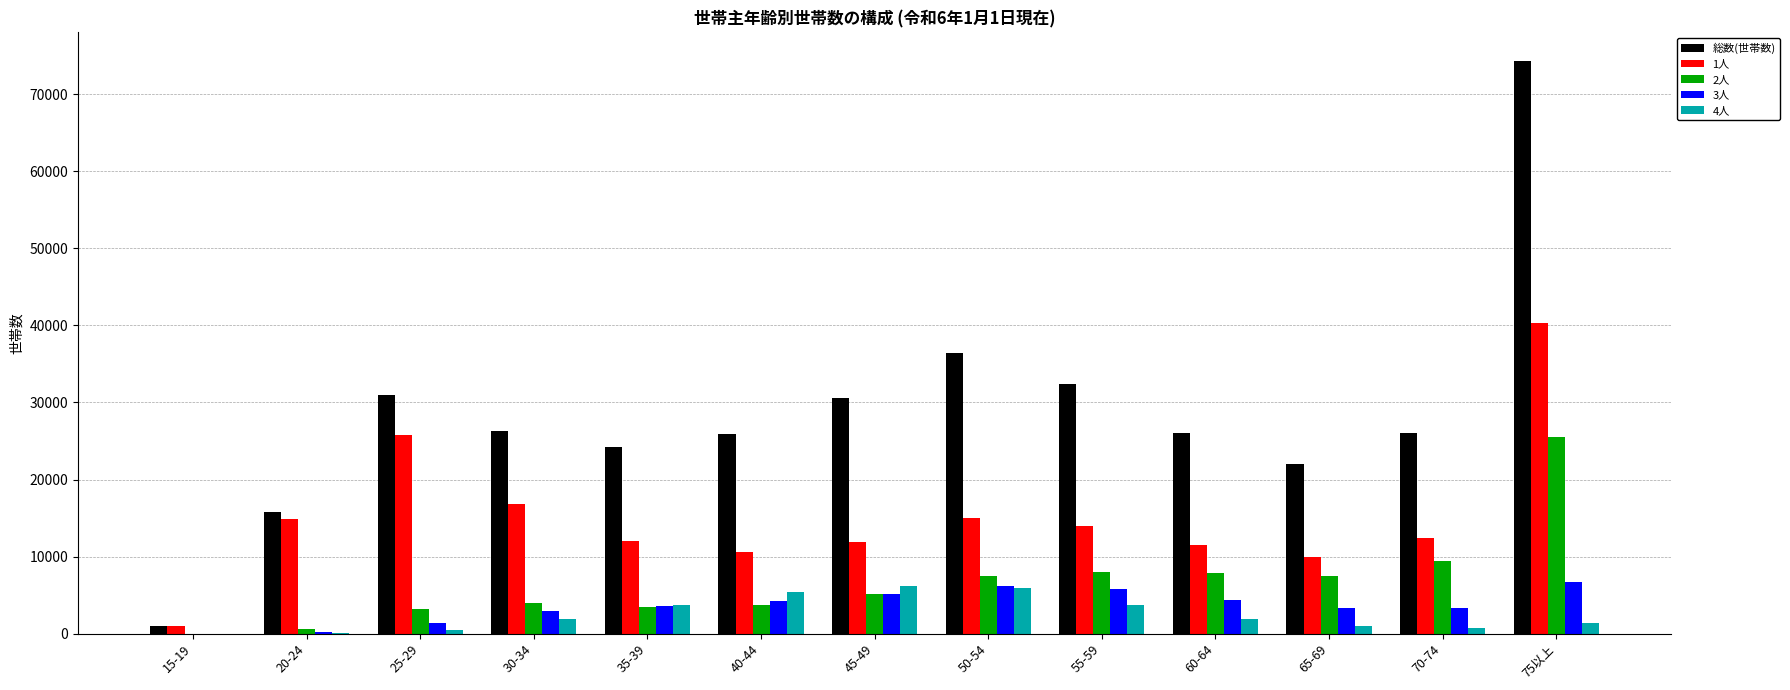

True or false: 1人 has a value of 4686 at 45-49.

False